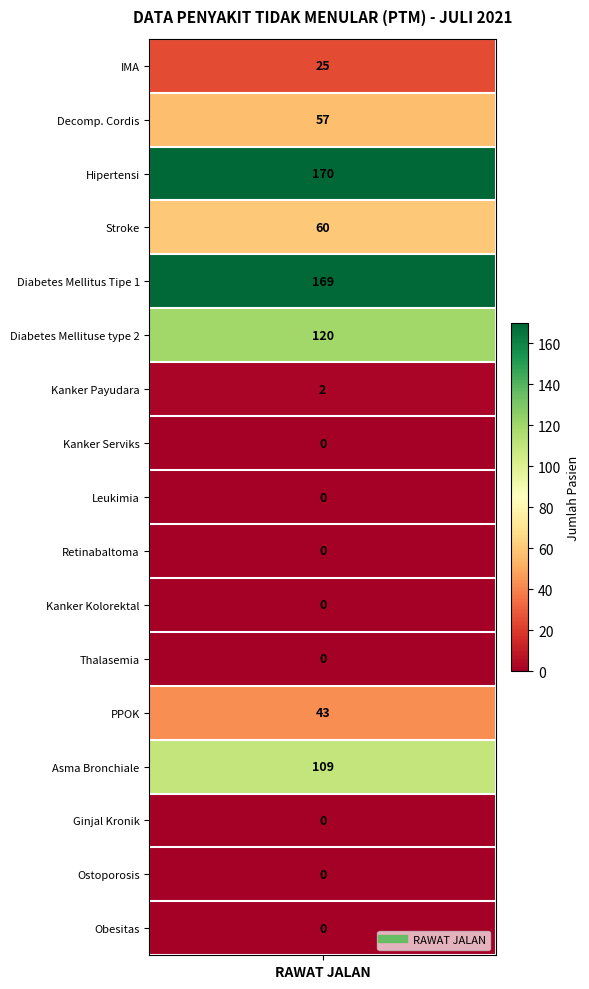

At which category does the chart reach its peak across all series?

Hipertensi